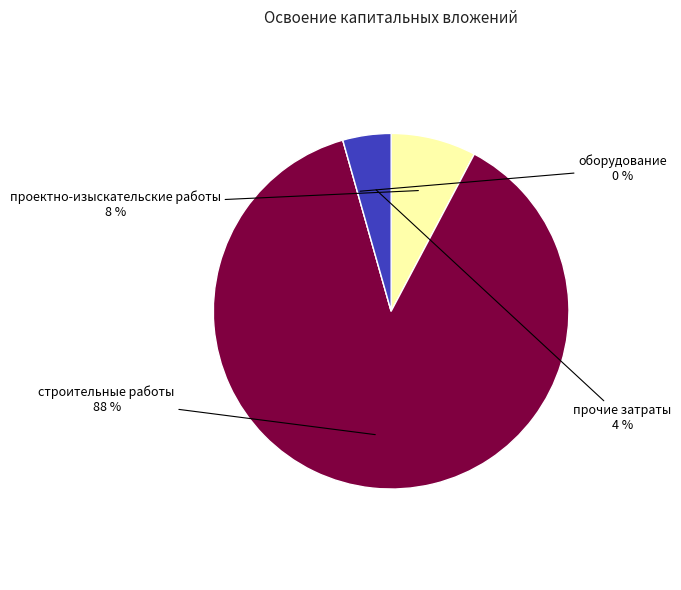

True or false: прочие затраты accounts for 12% of the total.

False